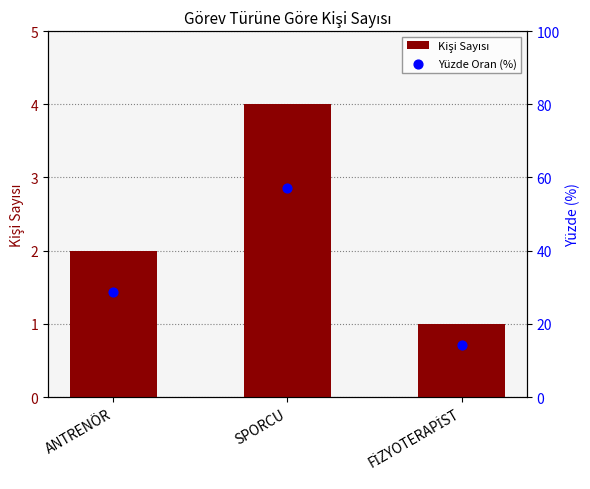

Which series contains the lowest Y value?

Kişi Sayısı